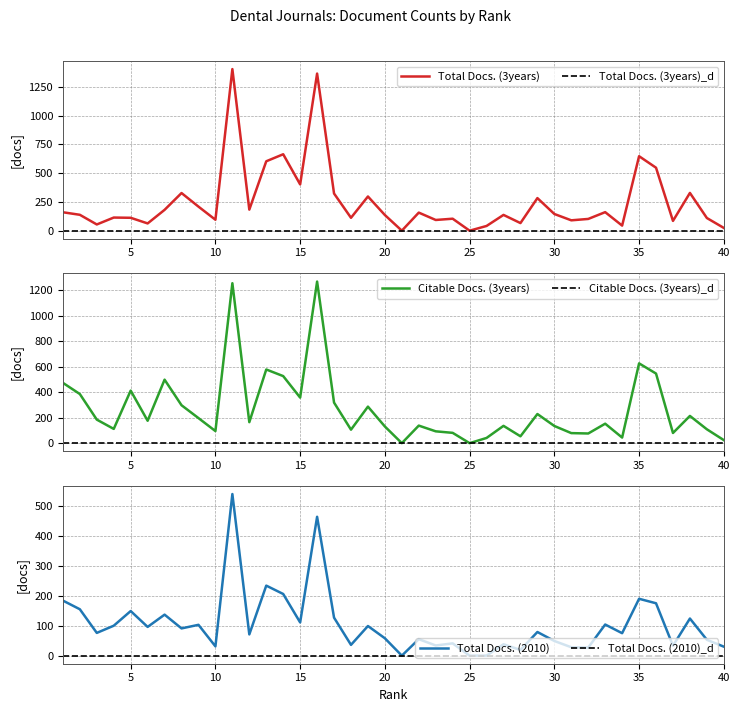

Reading left to right, extract all data points from this chart.

Total Docs. (3years): 1=160	2=138	3=54	4=114	5=112	6=63	7=181	8=327	9=209	10=95	11=1404	12=183	13=603	14=664	15=402	16=1365	17=323	18=112	19=297	20=136	21=0	22=157	23=93	24=104	25=0	26=41	27=137	28=66	29=283	30=145	31=90	32=102	33=161	34=44	35=647	36=547	37=85	38=328	39=110	40=24
Citable Docs. (3years): 1=474	2=386	3=185	4=112	5=413	6=176	7=499	8=298	9=197	10=95	11=1257	12=165	13=579	14=527	15=358	16=1270	17=319	18=106	19=287	20=131	21=0	22=138	23=93	24=81	25=0	26=41	27=136	28=54	29=229	30=135	31=79	32=76	33=153	34=44	35=627	36=547	37=80	38=214	39=109	40=24
Total Docs. (2010): 1=184	2=155	3=76	4=100	5=149	6=96	7=137	8=91	9=103	10=31	11=540	12=71	13=234	14=206	15=111	16=464	17=127	18=36	19=99	20=58	21=0	22=55	23=34	24=41	25=0	26=0	27=38	28=19	29=79	30=49	31=28	32=27	33=104	34=75	35=190	36=175	37=33	38=124	39=53	40=30